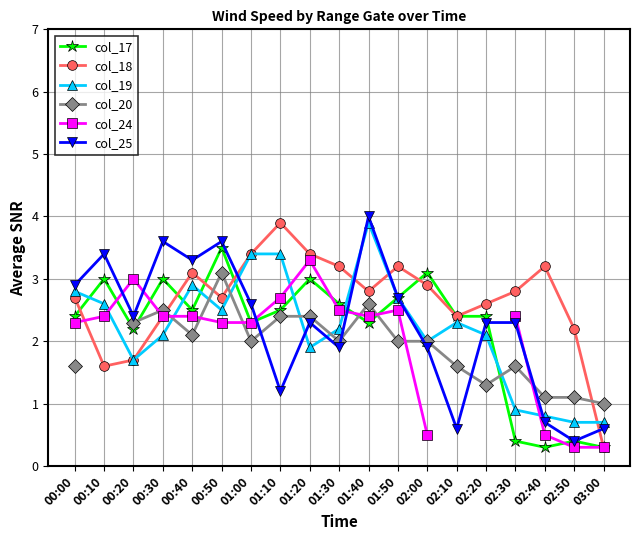

The col_20 series shows 2.6 at 01:40. True or false?

True